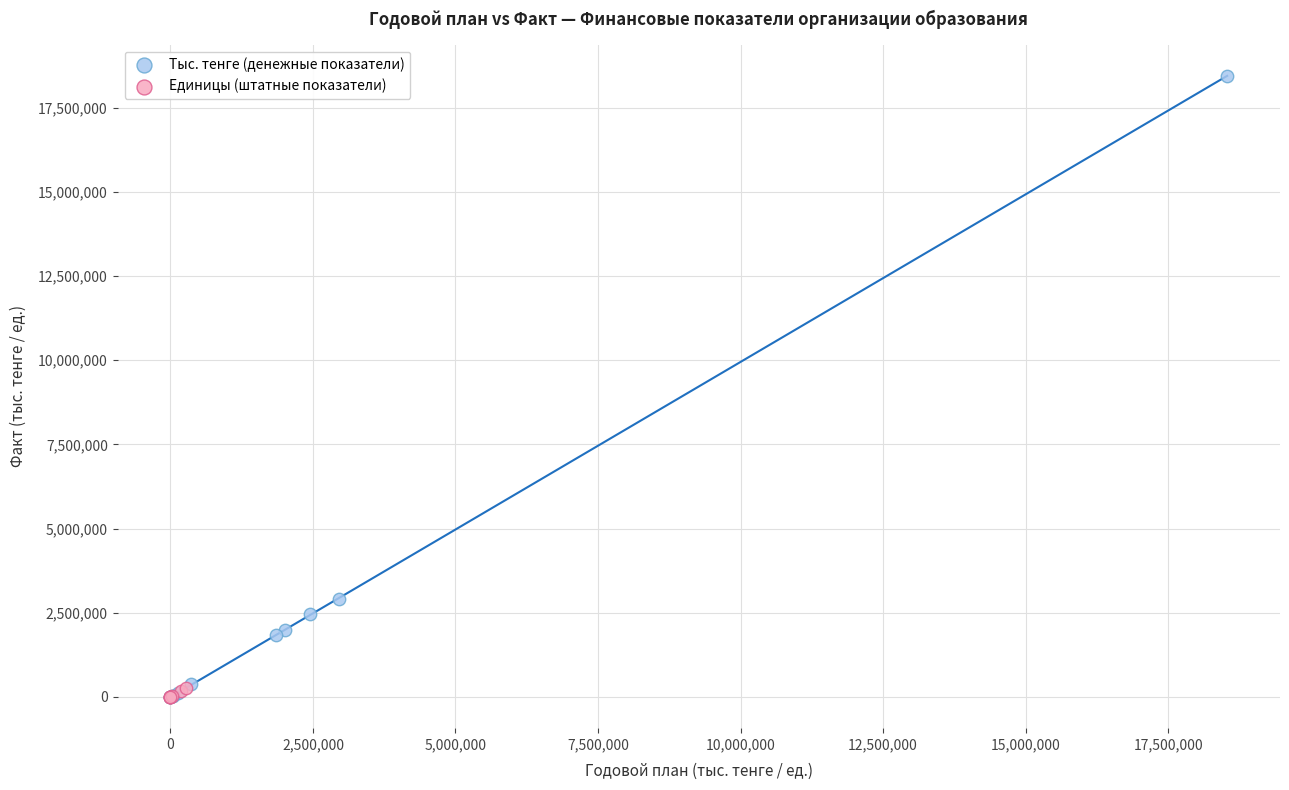

Which series has the largest Y range (max minus min)?

Тыс. тенге (денежные показатели)